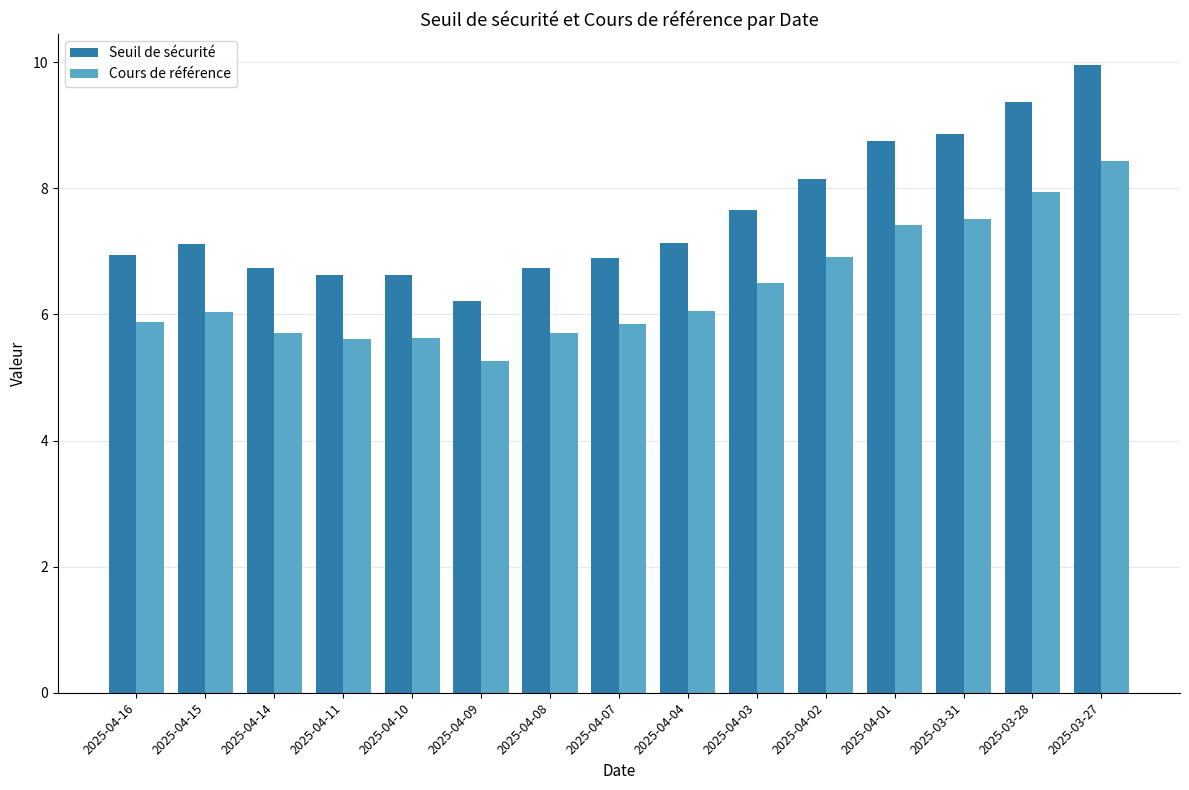

What is the sum of all Cours de référence values?

96.4